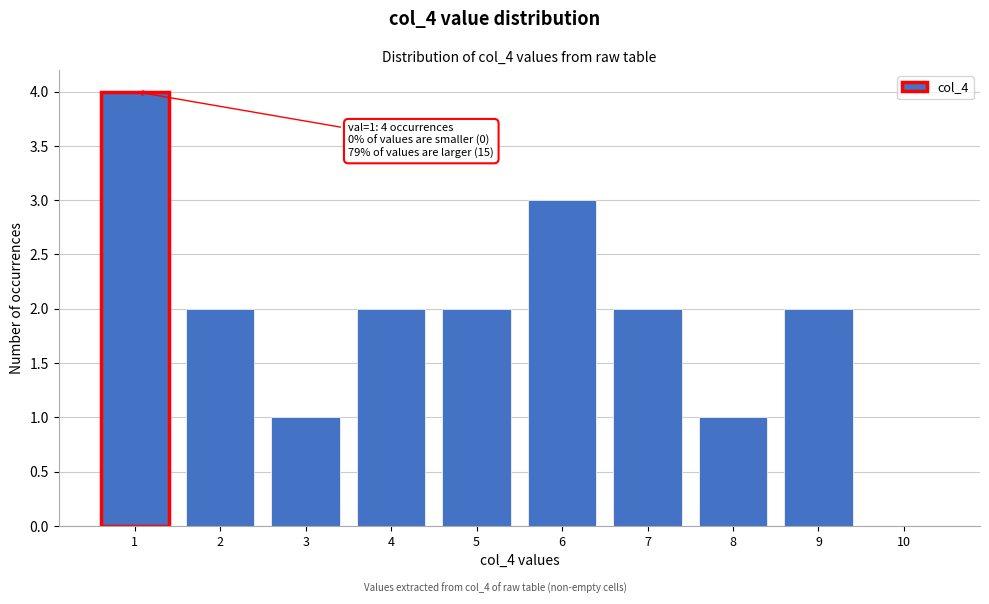

Which range on the x-axis has the tallest bar?

0.5 to 1.5